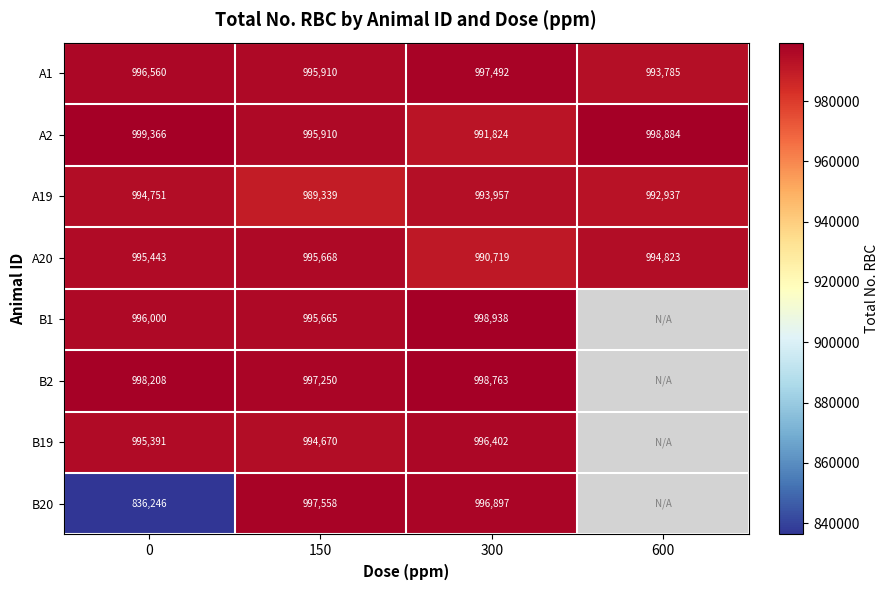

Between 600 and 300, which is larger?

300